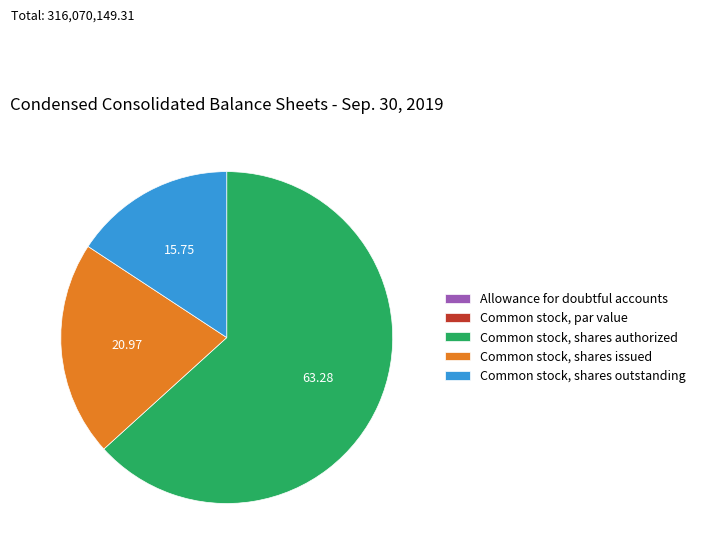

Which slice is the largest?

Common stock, shares authorized